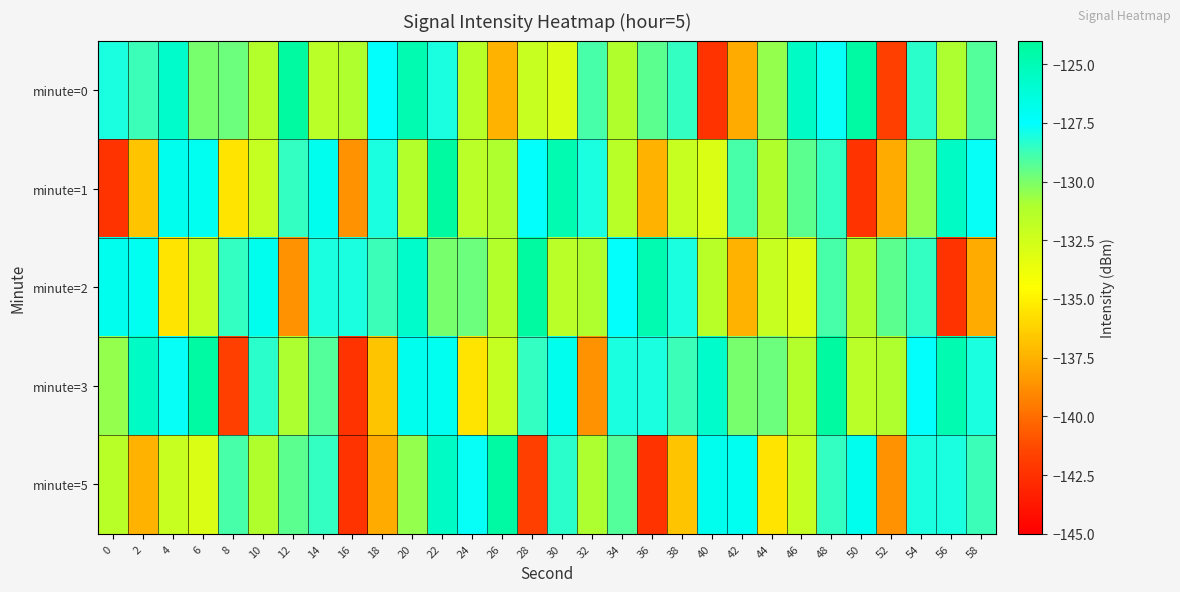

Between 6 and 56, which series saw the biggest shift?

minute=2